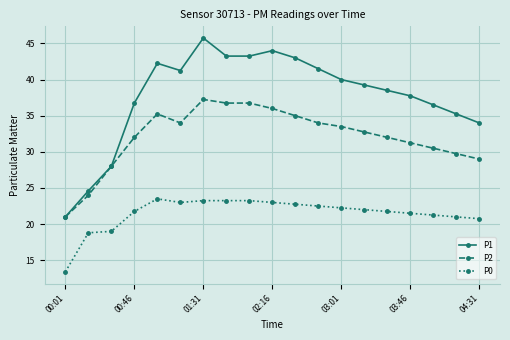

True or false: P0 and P2 cross at least once.

False